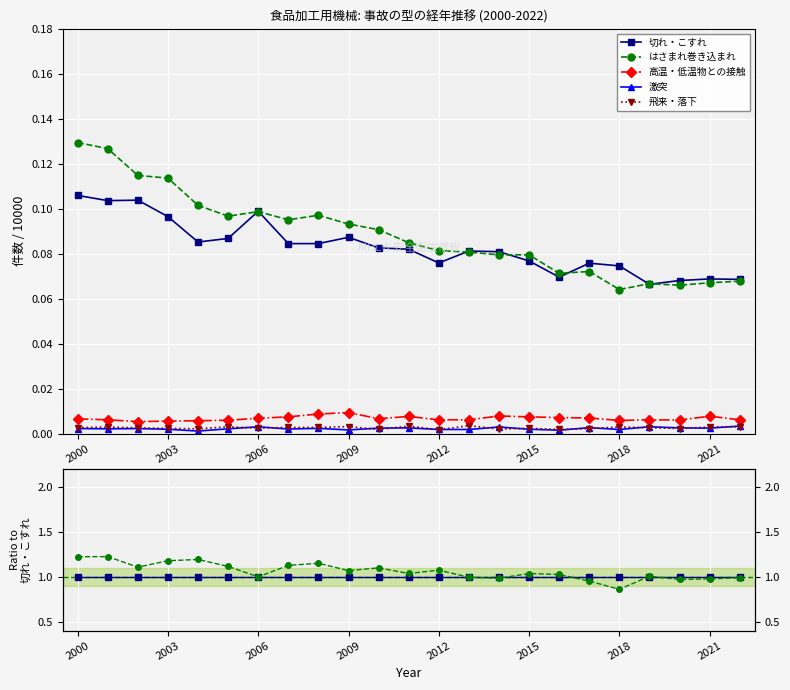

Which series has the widest spread of values?

はさまれ巻き込まれ